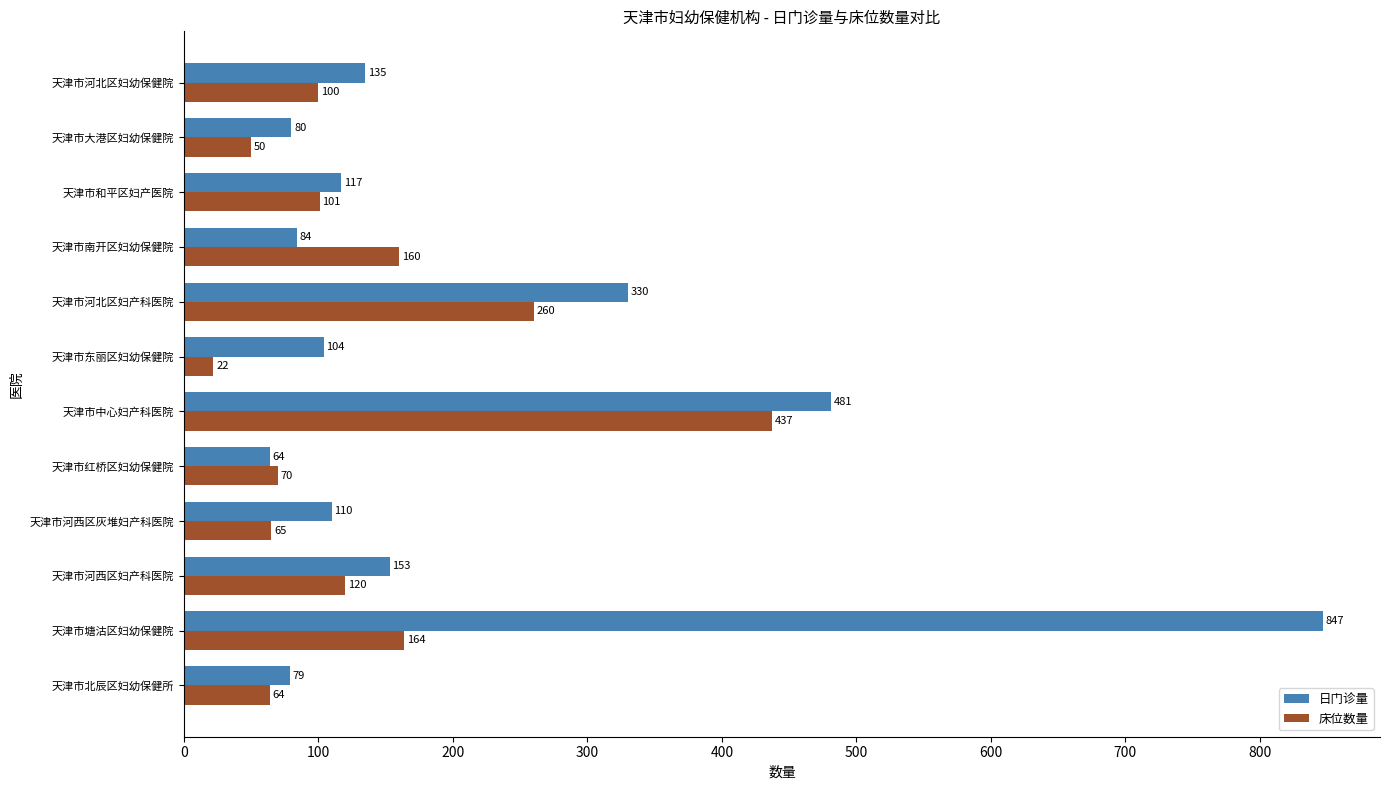

The 床位数量 series shows 160 at 天津市南开区妇幼保健院. True or false?

True